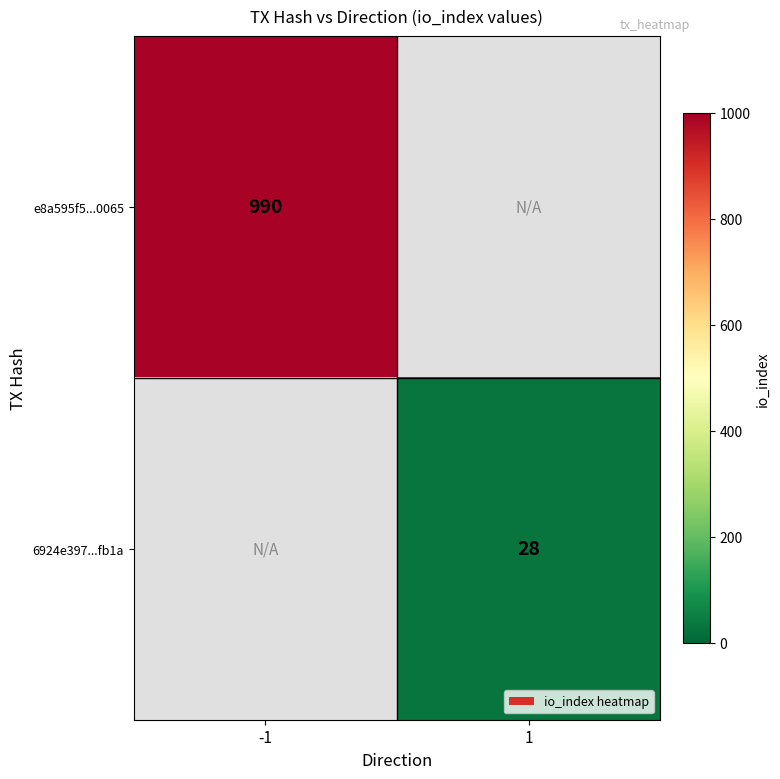

The value of e8a595f5...0065 at -1 is 620. True or false?

False